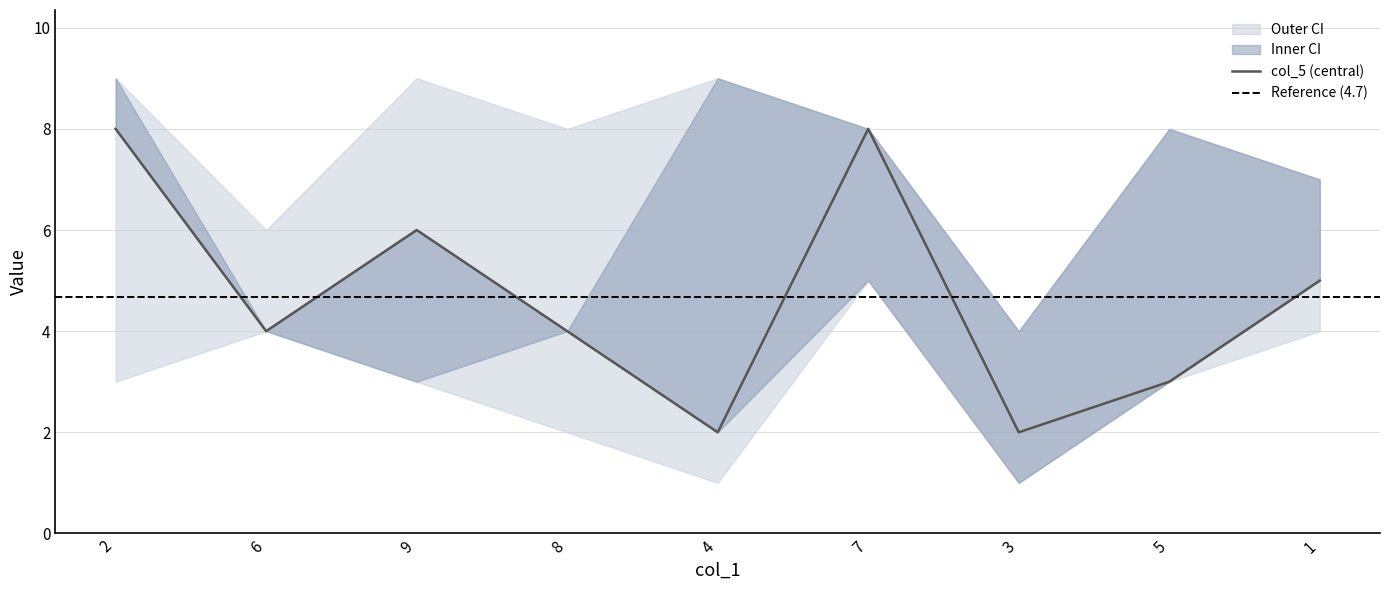

True or false: col_5 (central) has a value of 3 at 2.

False